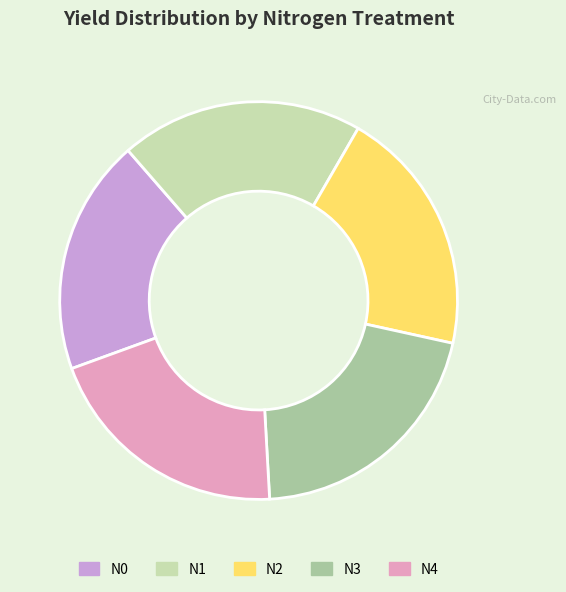

Combined, do N2 and N0 account for over 50%?

No